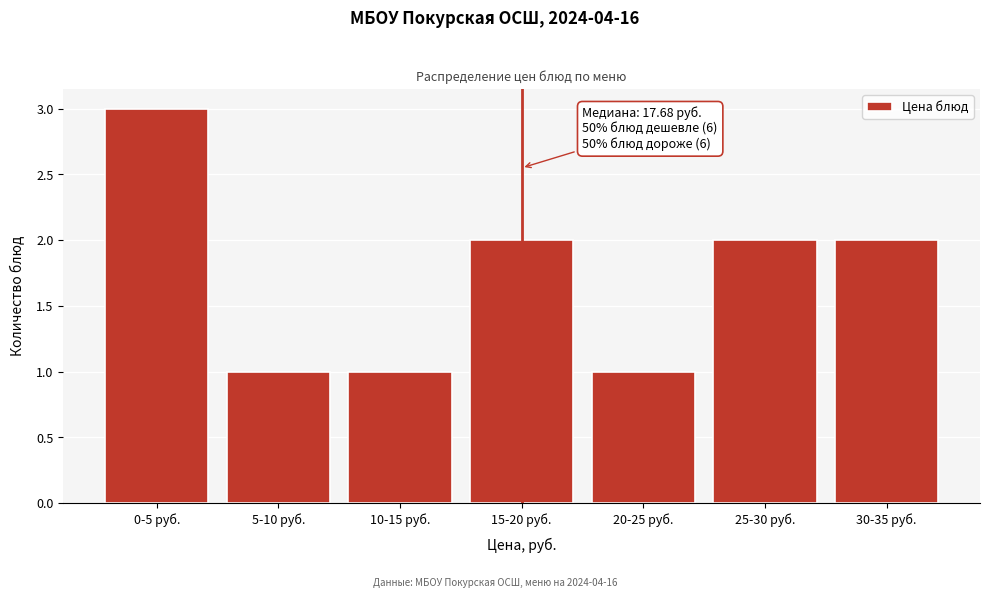

Reading right to left, list all the values displayed in this chart.

30-35 руб.=2	25-30 руб.=2	20-25 руб.=1	15-20 руб.=2	10-15 руб.=1	5-10 руб.=1	0-5 руб.=3